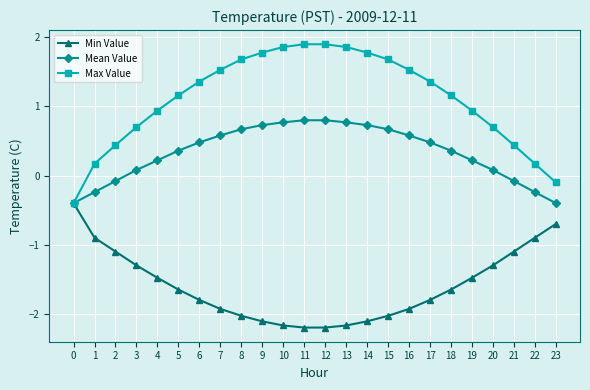

What value does the Mean Value series have at 2?

-0.1